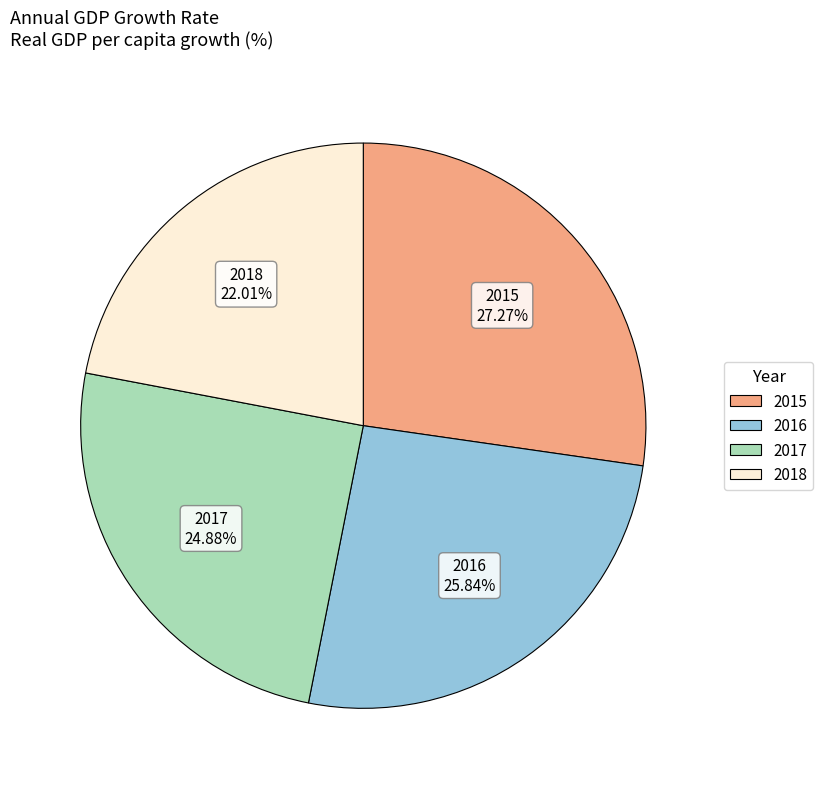

Between 2016 and 2017, which is larger?

2016